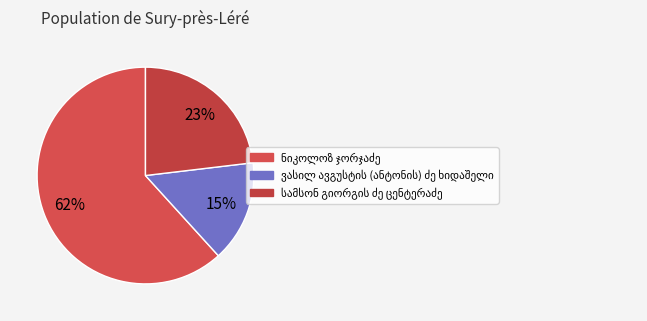

What is the change in value from ნიკოლოზ ჯორჯაძე to სამსონ გიორგის ძე ცენტერაძე?

-14663